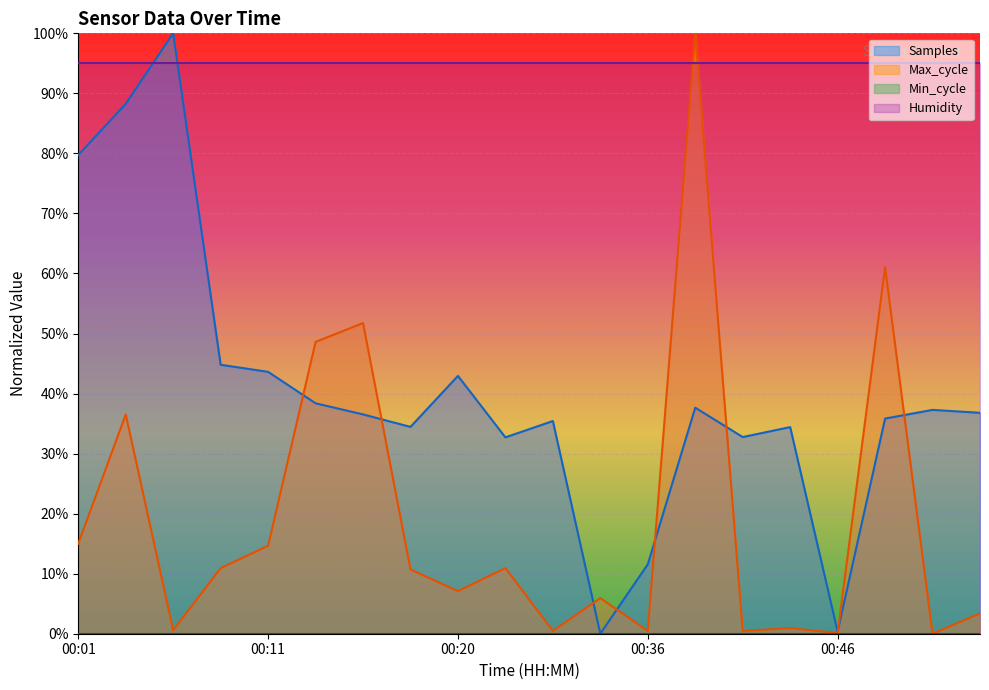

Reading left to right, transcribe all the data shown in this chart.

Samples: 00:01=0.8	00:03=0.9	00:06=1.0	00:08=0.4	00:11=0.4	00:13=0.4	00:16=0.4	00:18=0.3	00:20=0.4	00:23=0.3	00:25=0.4	00:33=0.0	00:36=0.1	00:38=0.4	00:41=0.3	00:43=0.3	00:46=0.0	00:48=0.4	00:50=0.4	00:53=0.4
Max_cycle: 00:01=0.1	00:03=0.4	00:06=0.0	00:08=0.1	00:11=0.1	00:13=0.5	00:16=0.5	00:18=0.1	00:20=0.1	00:23=0.1	00:25=0.0	00:33=0.1	00:36=0.0	00:38=1.0	00:41=0.0	00:43=0.0	00:46=0.0	00:48=0.6	00:50=0.0	00:53=0.0